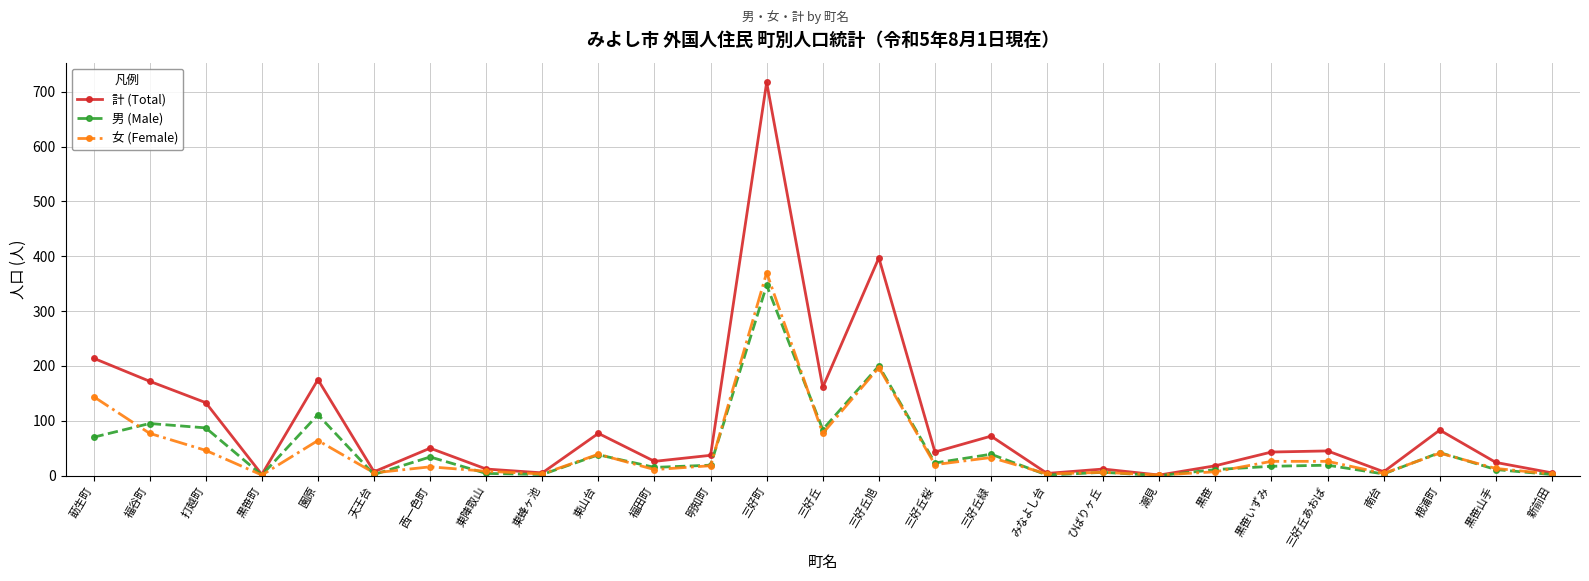

What is the difference between the highest and lowest values at 南台?

4